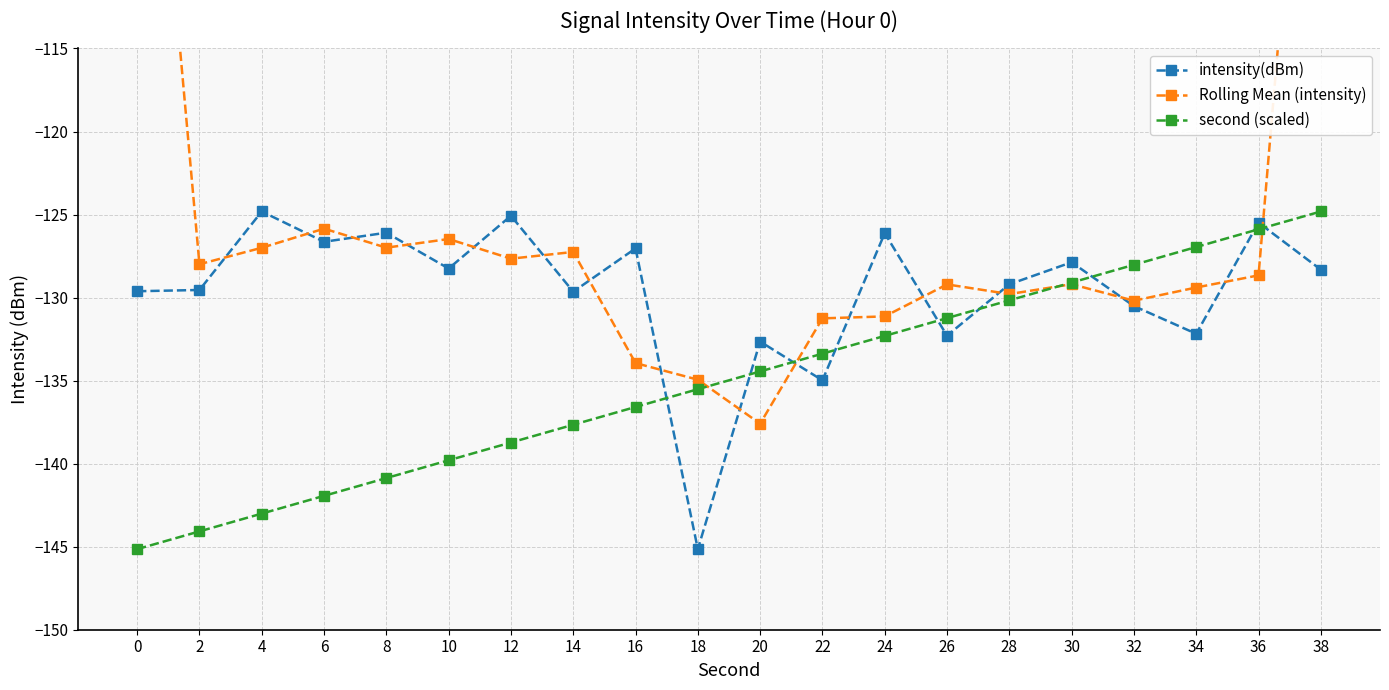

Which series has the widest spread of values?

Rolling Mean (intensity)